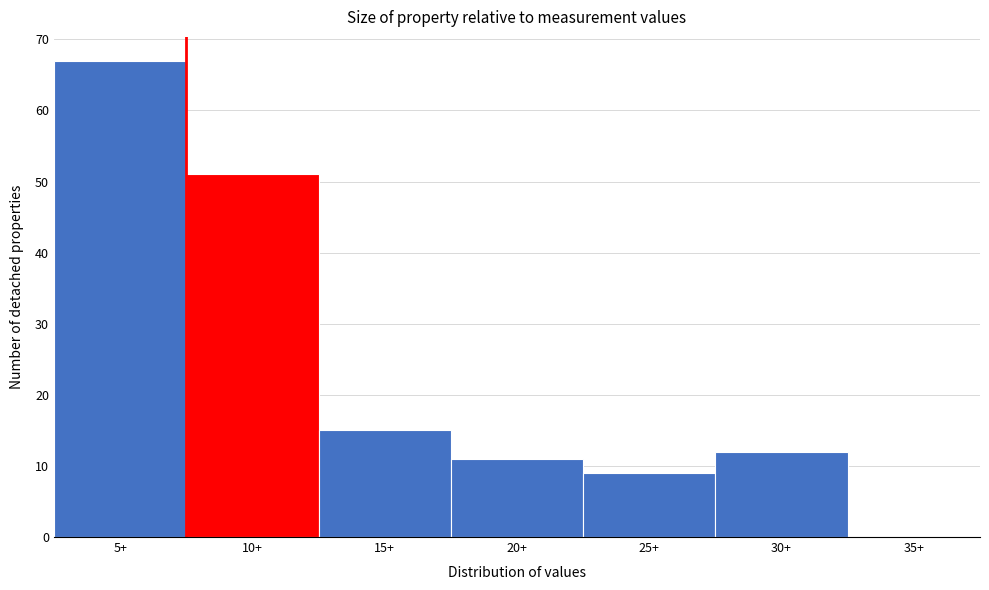

Reading left to right, list all the values displayed in this chart.

5+=67	10+=51	15+=15	20+=11	25+=9	30+=12	35+=0